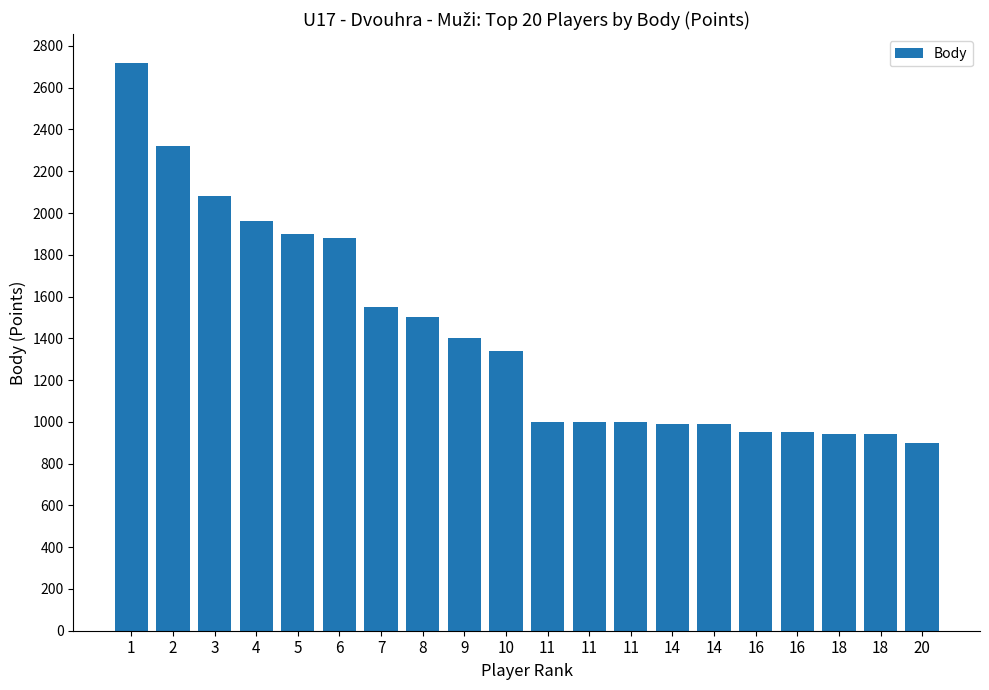

Which label corresponds to the smallest value in the chart?

20